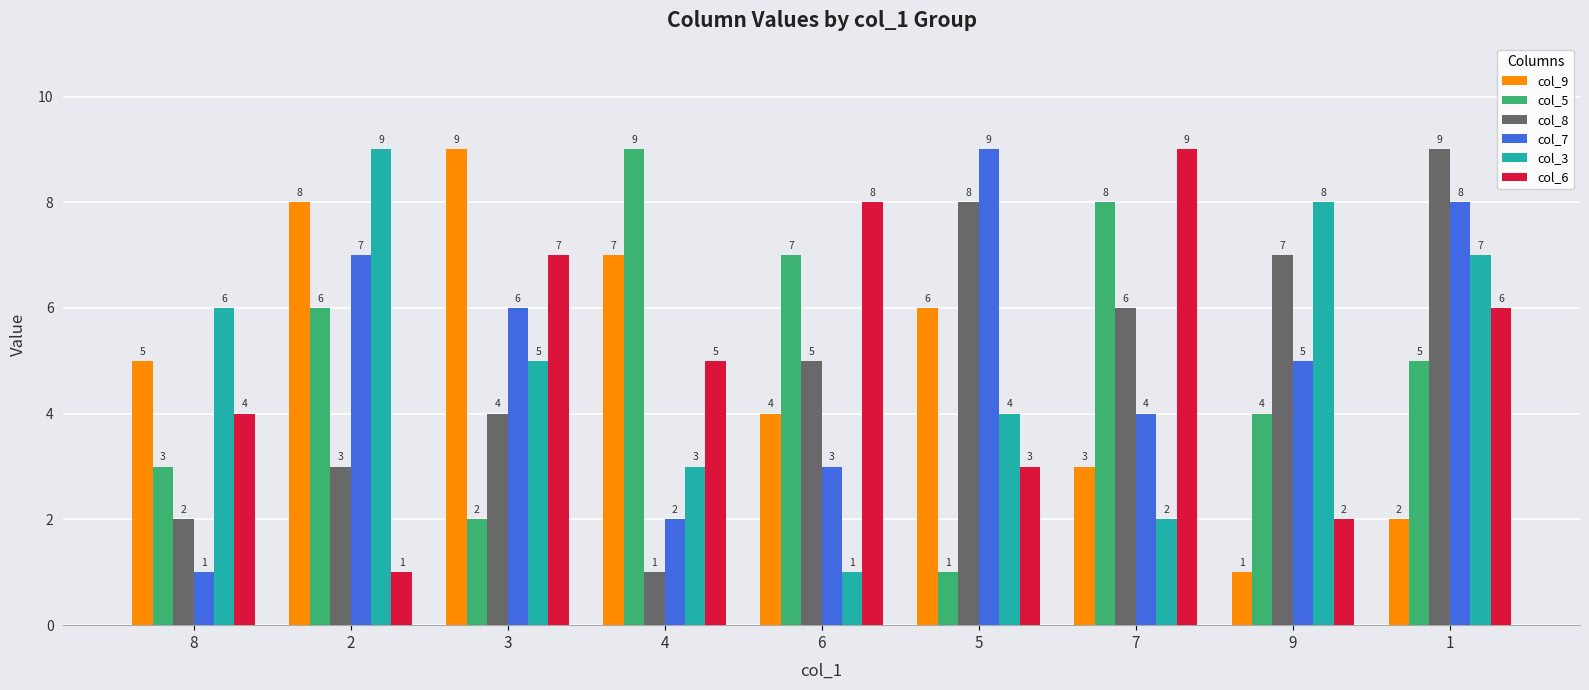

Is the value of col_8 at 5 greater than the value of col_6 at 9?

Yes